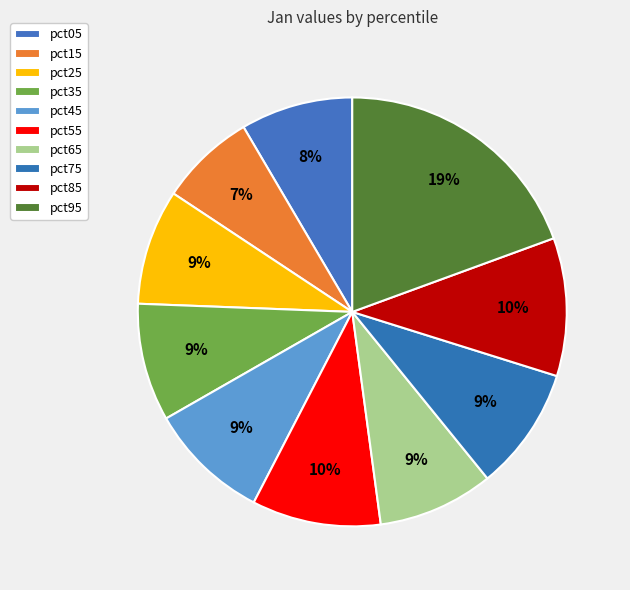

Does pct25 account for over 50% of the chart?

No